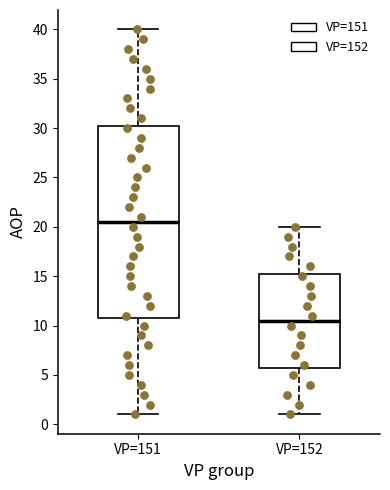

Where does the median line of the box for VP=151 sit on the y-axis? The values are not printed on the chart, so give them approximately, as read against the axis.

20.5